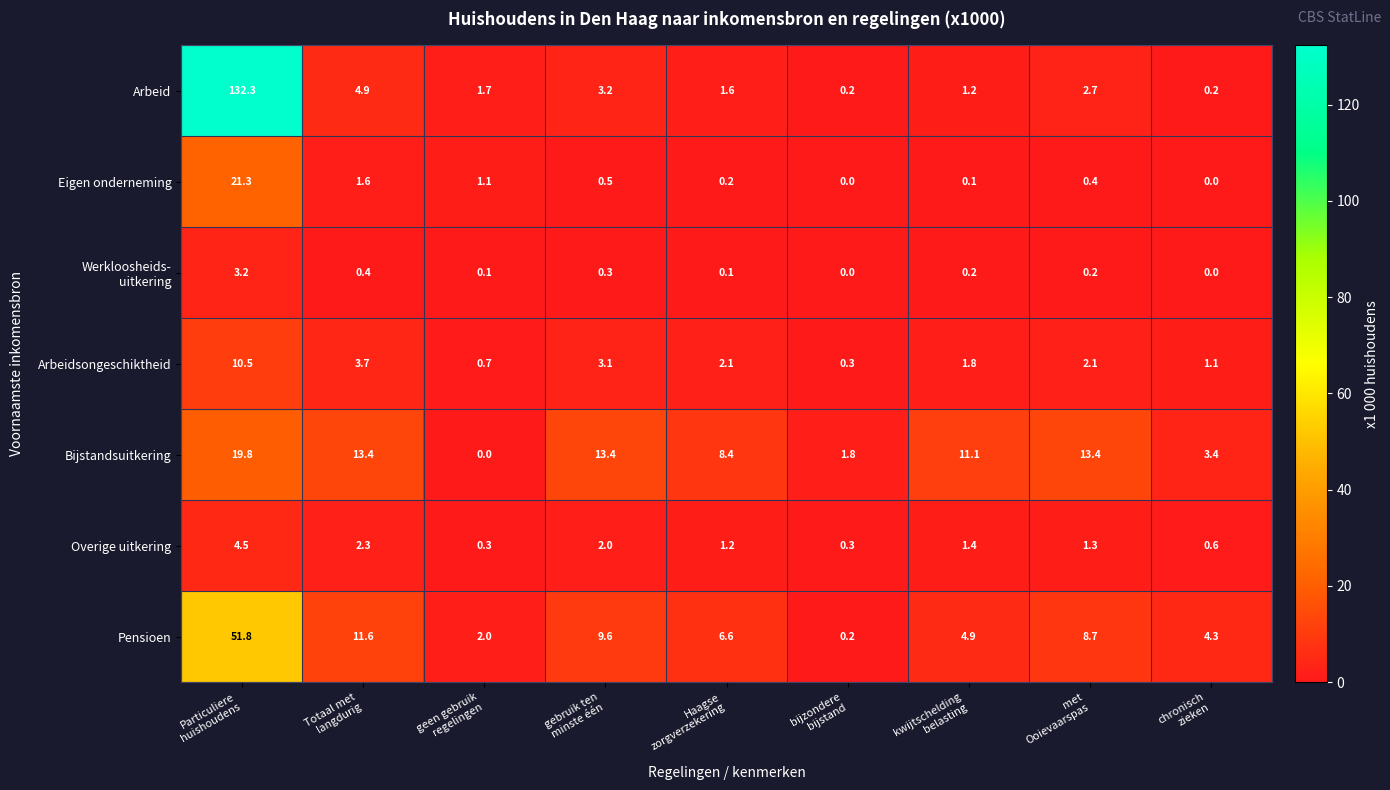

What is the highest value of the Overige uitkering series?

4.5